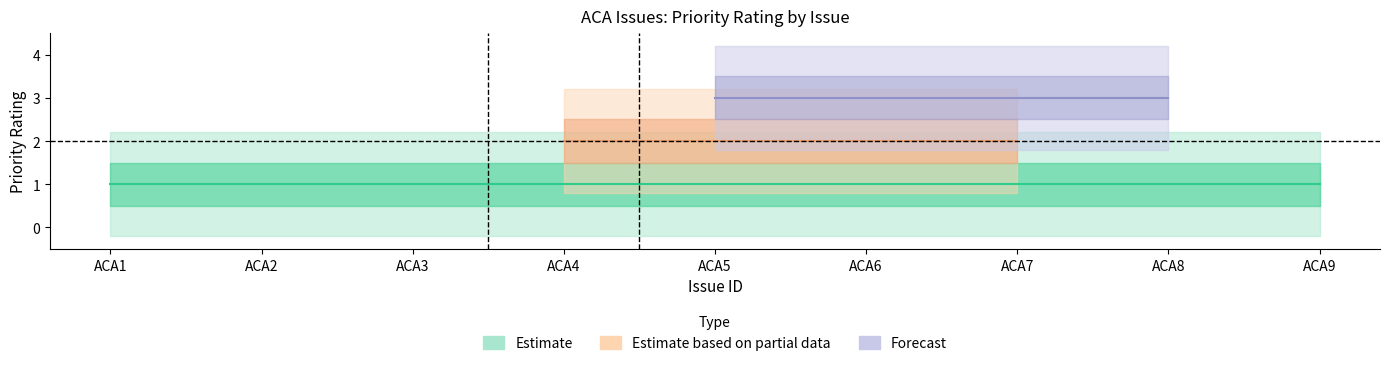

True or false: the data shows 1 at priority.

False